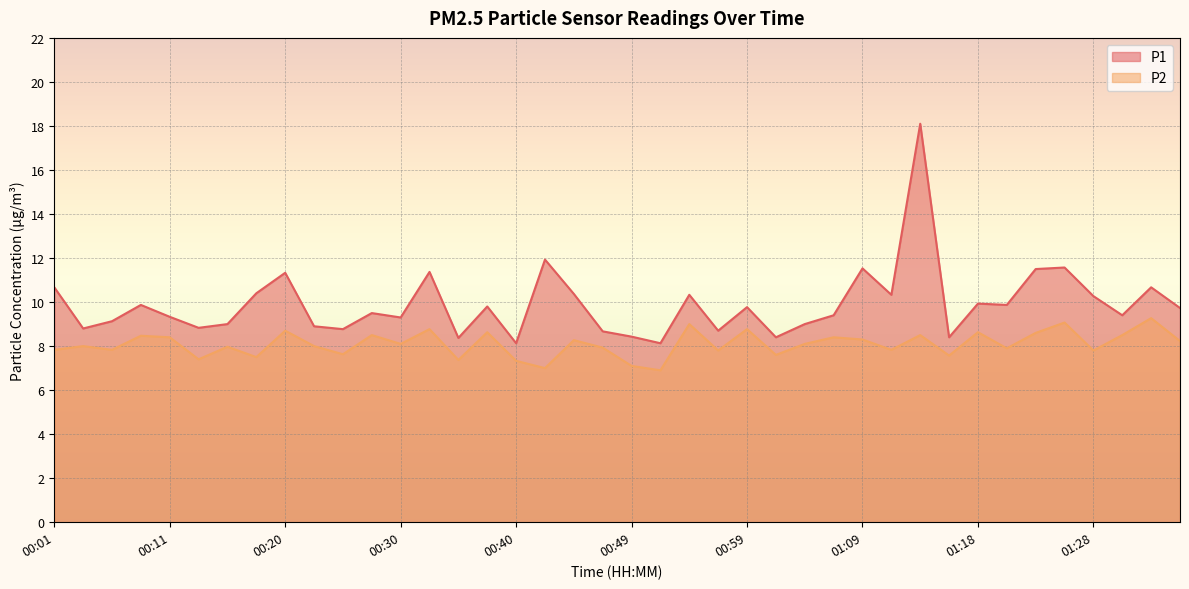

How many data points in P2 are above 8?

20